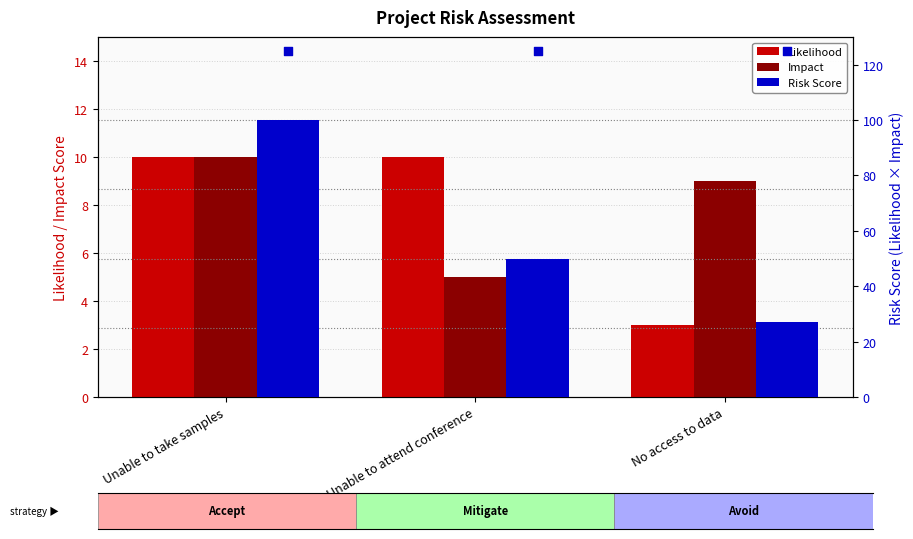

Which series has the largest total across all categories?

Risk Score marker